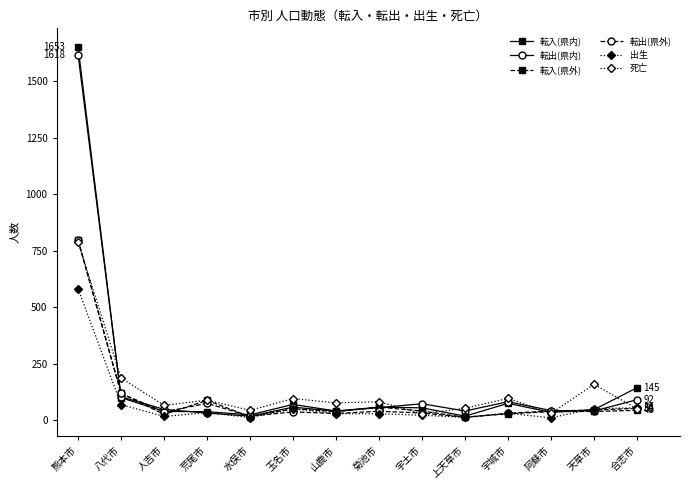

How many data points in 出生 are less than 32?

7